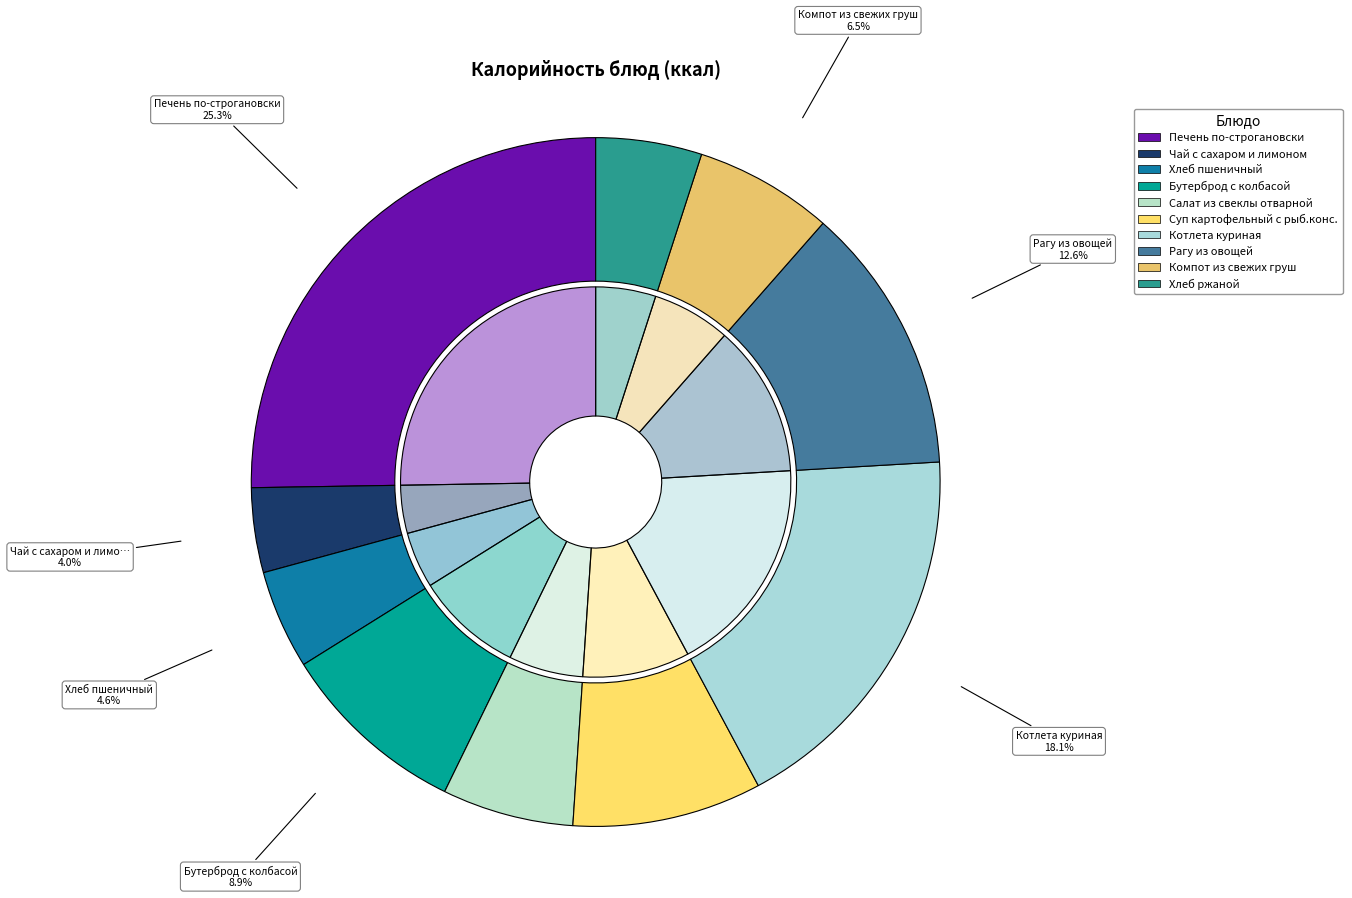

What is the largest slice in the pie chart?

Печень по-строгановски